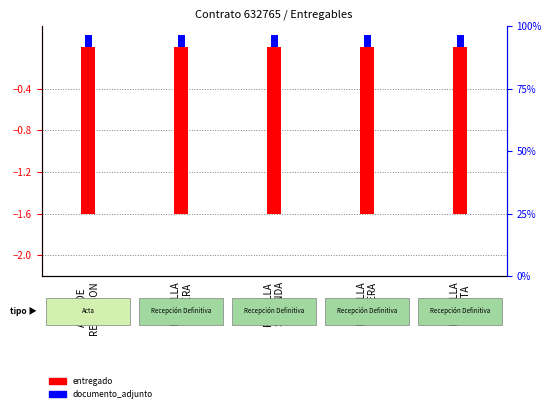

At which label does entregado reach its minimum?

ACTA DE
RECEPCION